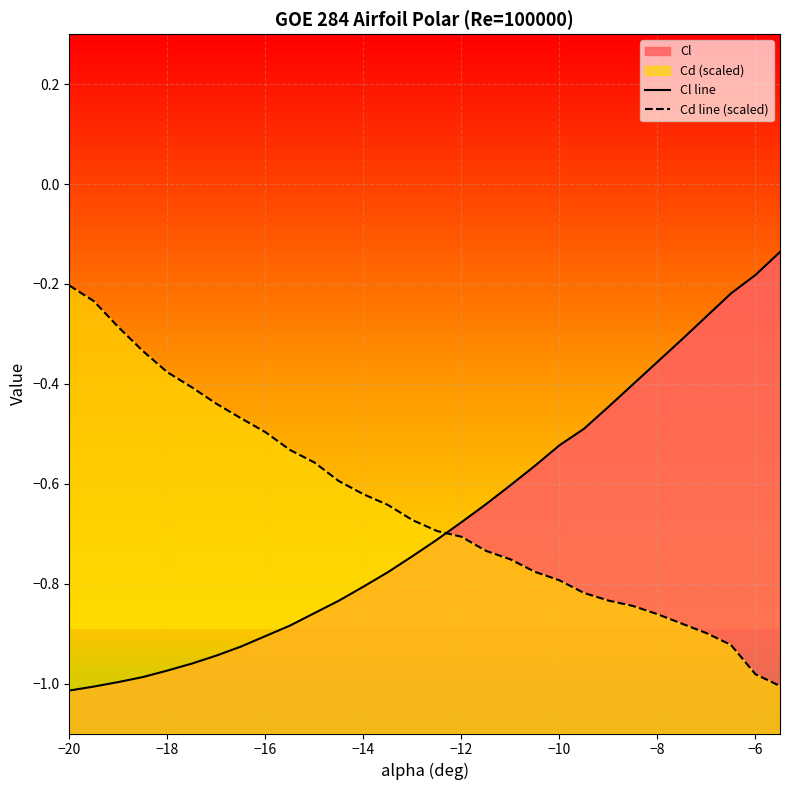

How many categories are shown in the chart?

30